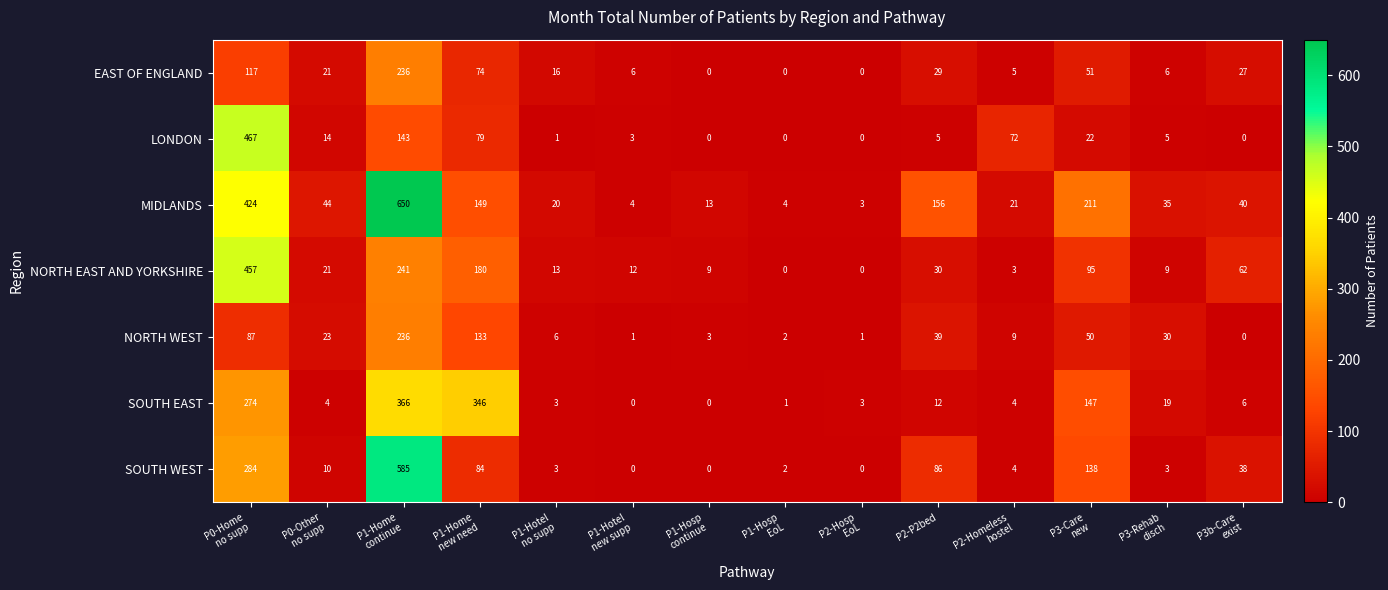

Which series has the largest range (max minus min)?

MIDLANDS